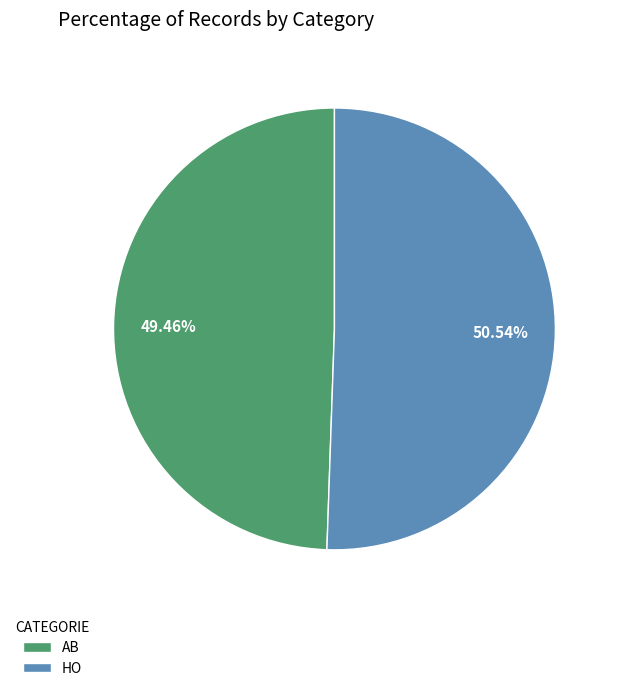

To the nearest percent, what is the difference between the largest and smallest slice percentages?

1%